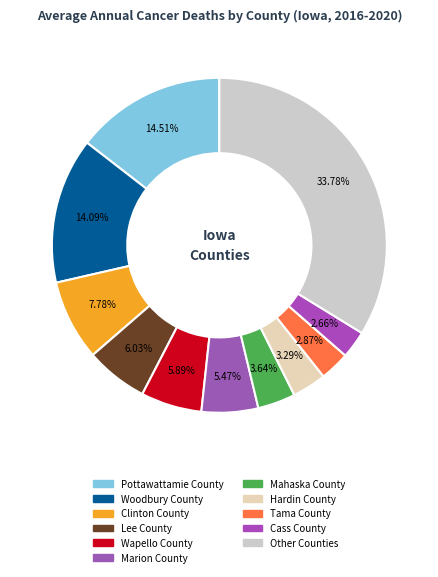

Is it true that Clinton County is 14% of the pie?

False